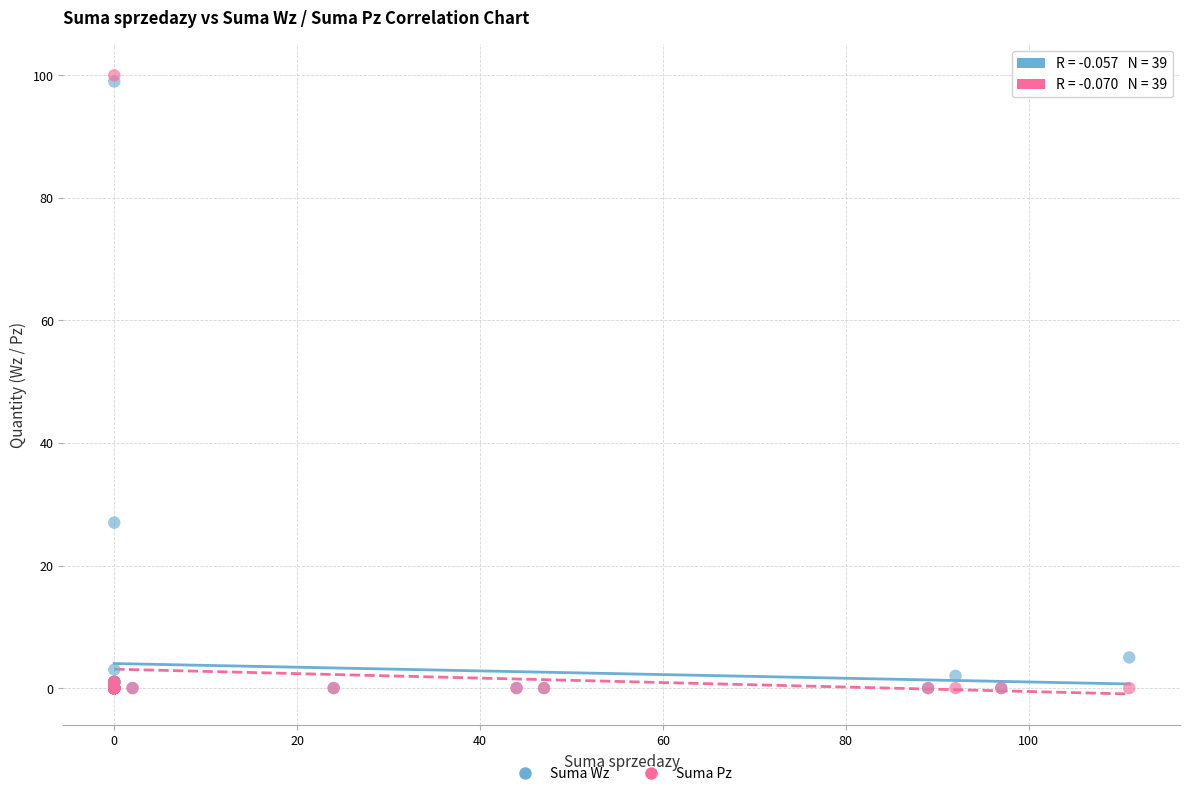

Which series reaches the maximum Y coordinate?

Suma Pz